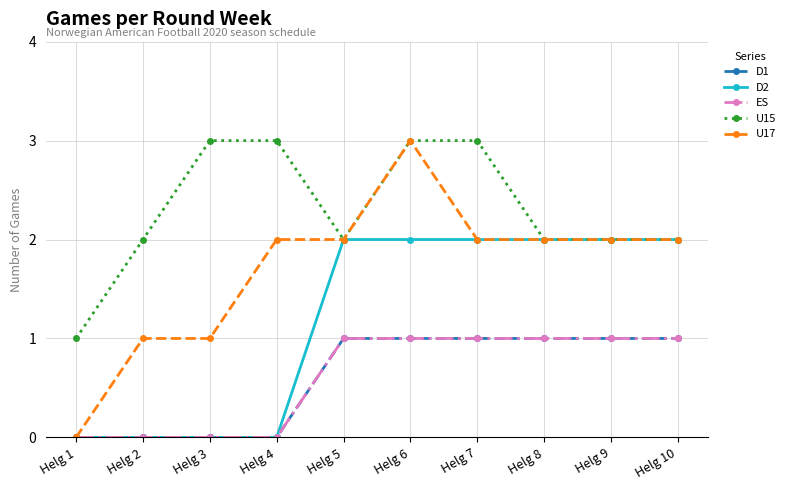

Between Helg 8 and Helg 3, which is larger?

Helg 8